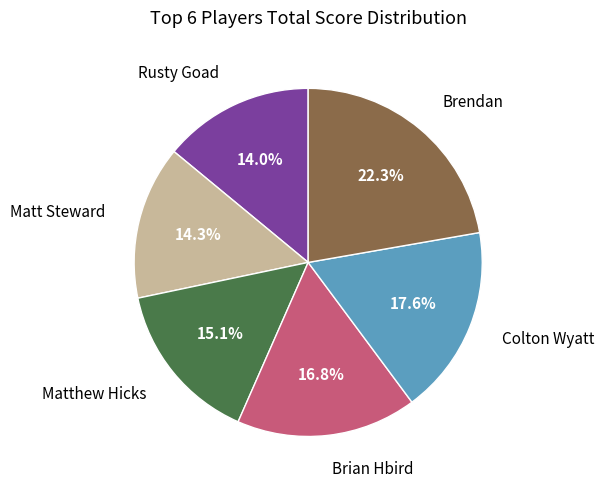

Between Colton Wyatt and Matt Steward, which is larger?

Colton Wyatt